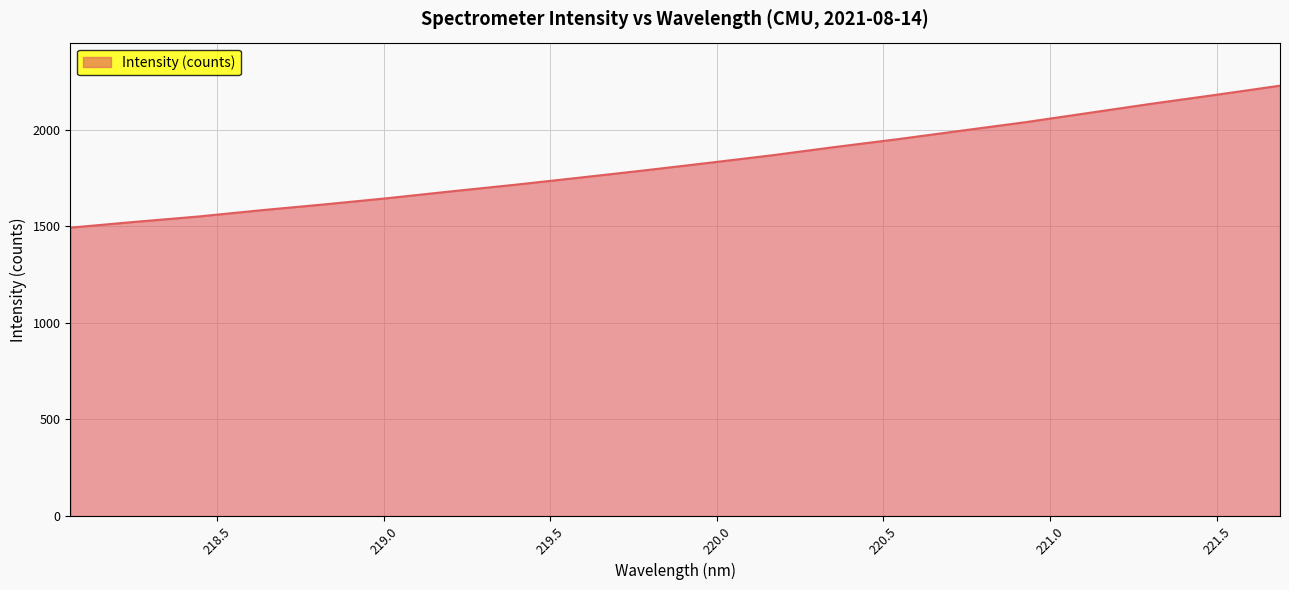

What is the smallest value displayed?

1492.8